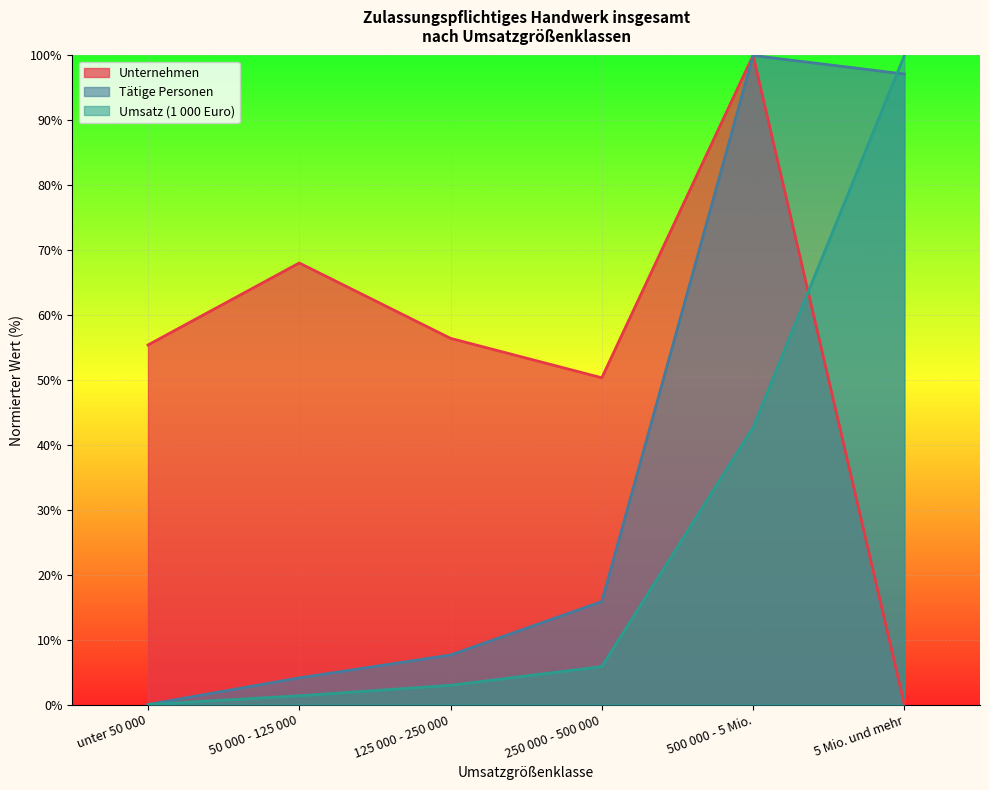

At which category does the chart reach its minimum across all series?

5 Mio. und mehr